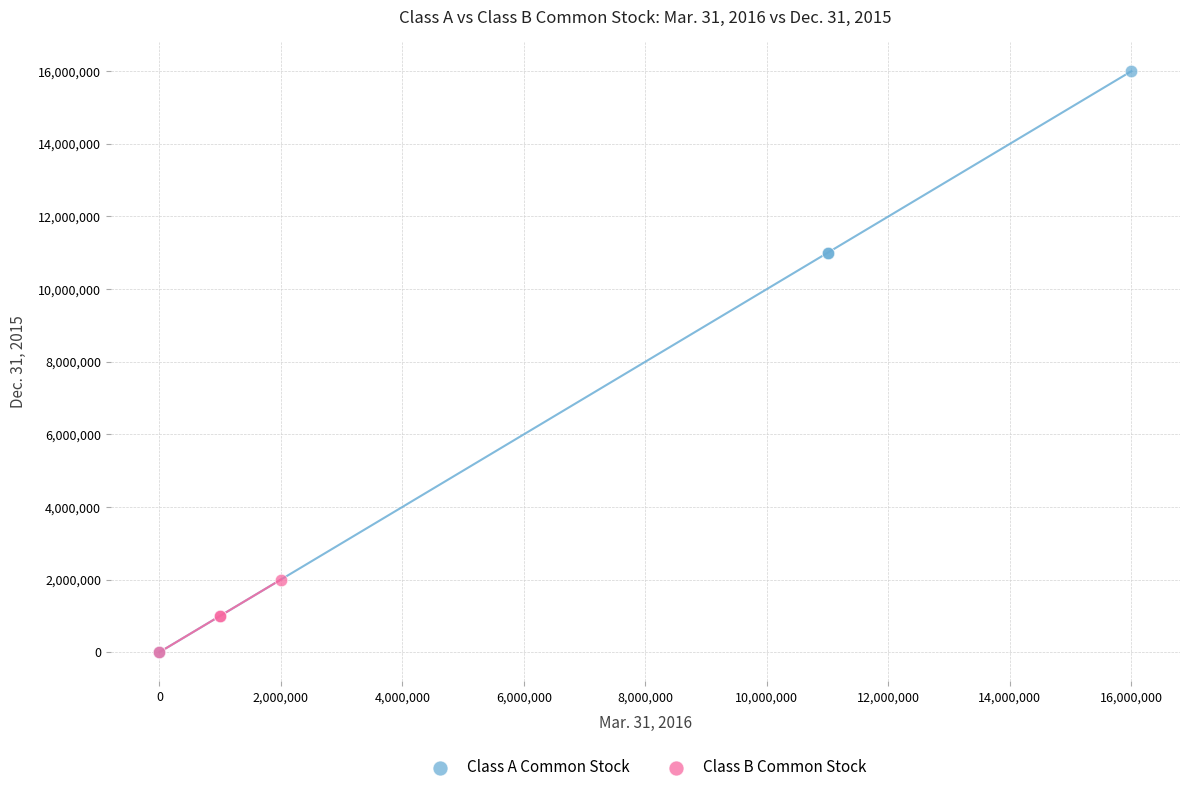

What are all the series names shown in the legend?

Class A Common Stock, Class B Common Stock